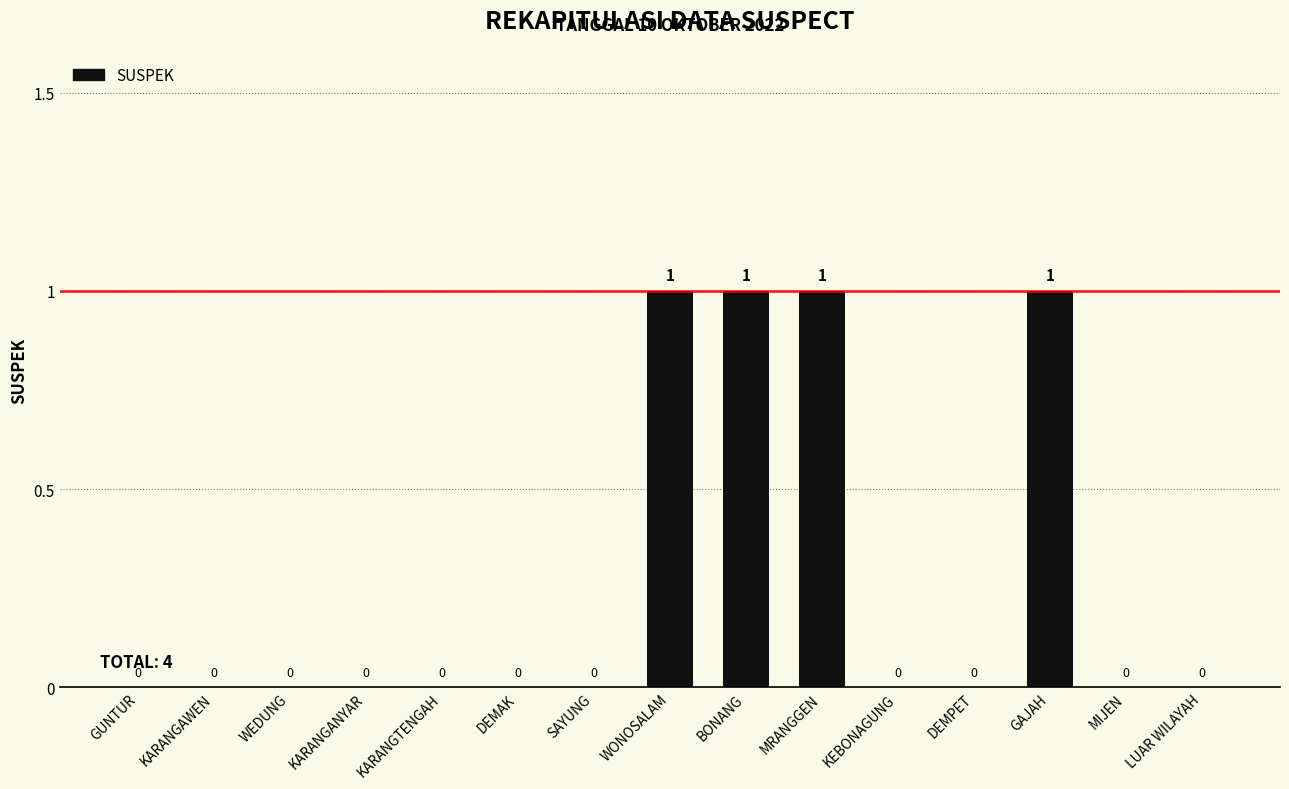

Which has a higher value, GUNTUR or WONOSALAM?

WONOSALAM